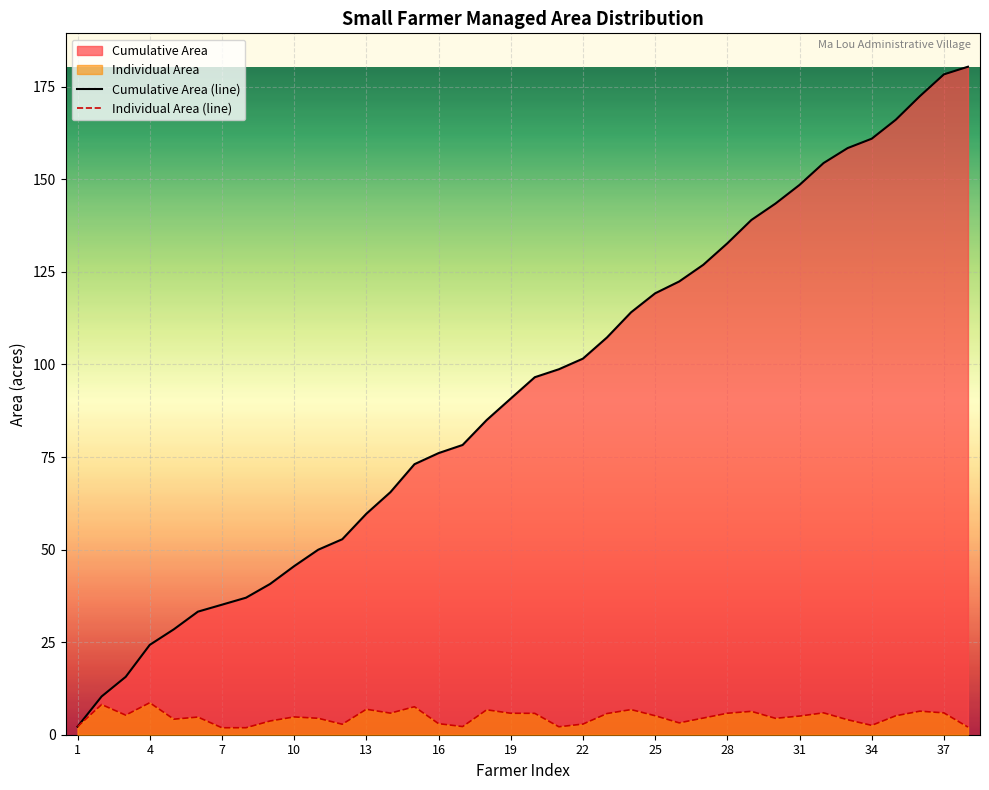

How many lines are shown in the chart?

2